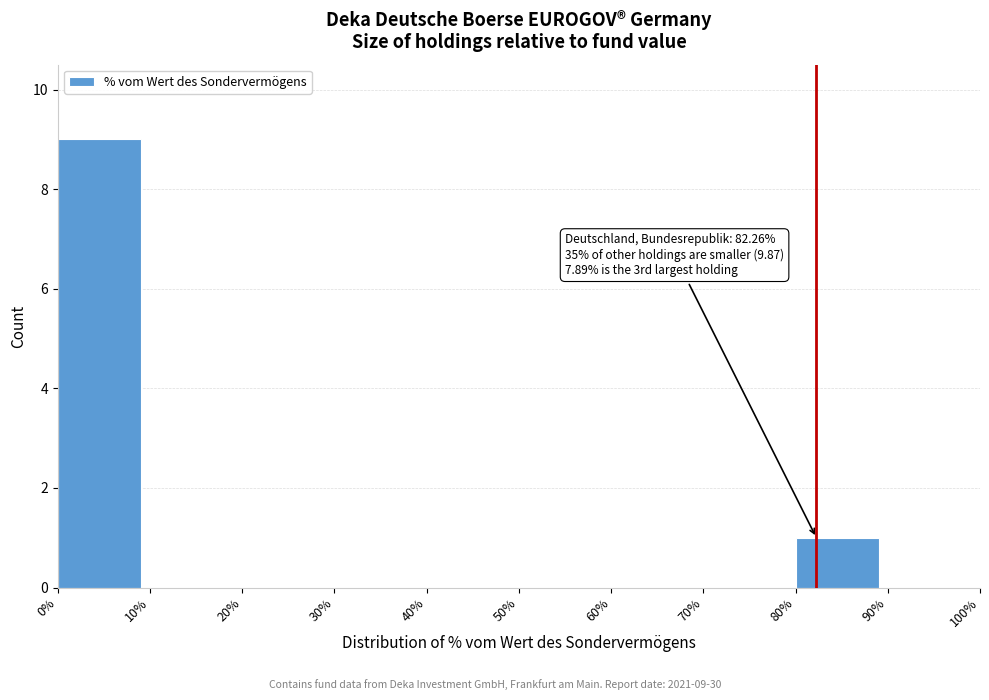

Over which range of the x-axis is the bar tallest?

0% to 10%